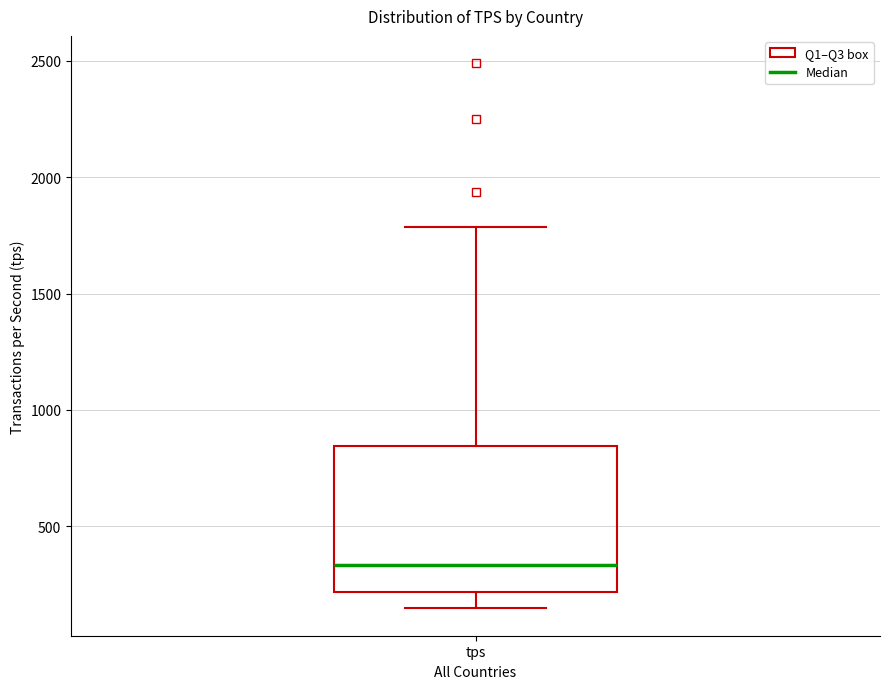

Where does the upper whisker of the box for tps end on the y-axis? The values are not printed on the chart, so give them approximately, as read against the axis.

1800